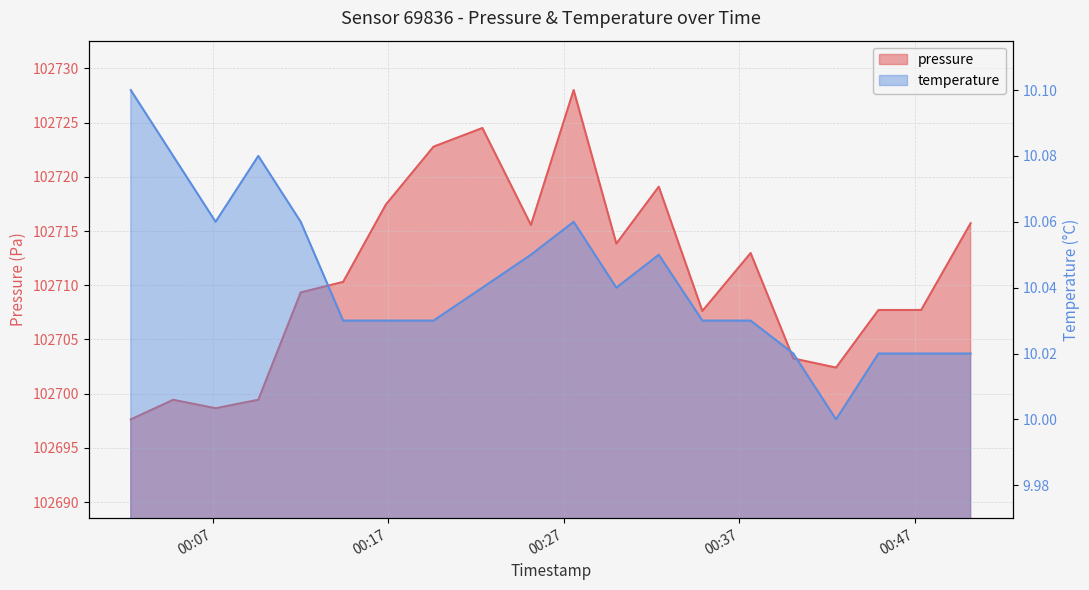

How many lines are shown in the chart?

2